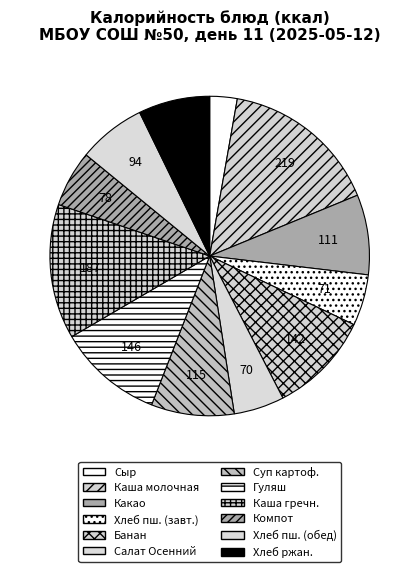

To the nearest percent, what is the difference between the largest and smallest slice percentages?

13%